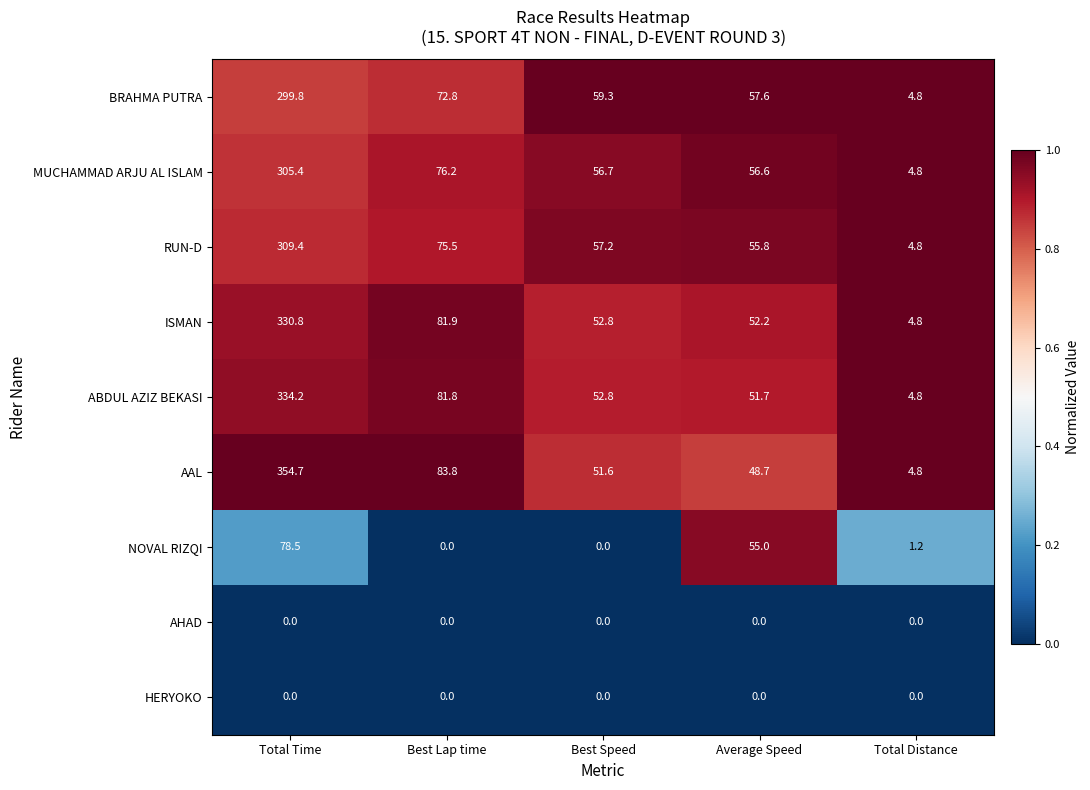

Where does the RUN-D series first go above 57?

Total Time